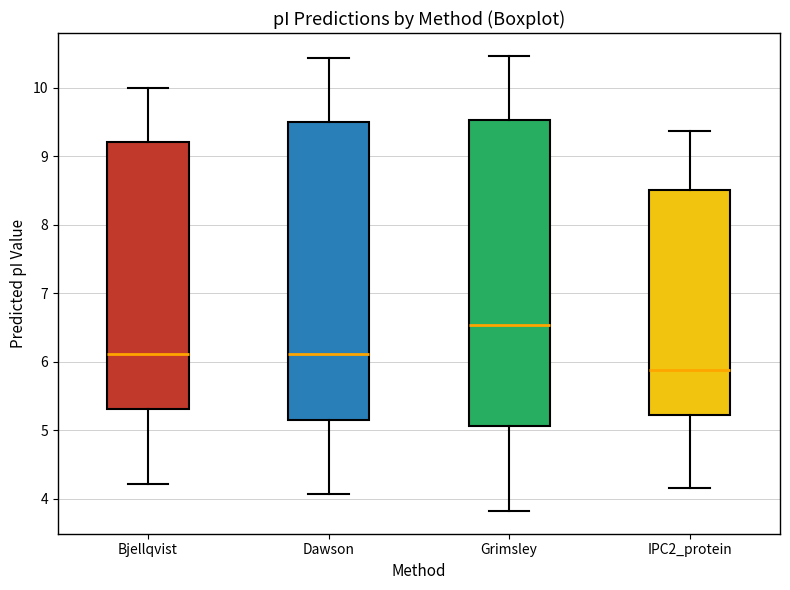

Where is the lower edge of the box for Dawson on the y-axis? The values are not printed on the chart, so give them approximately, as read against the axis.

5.1